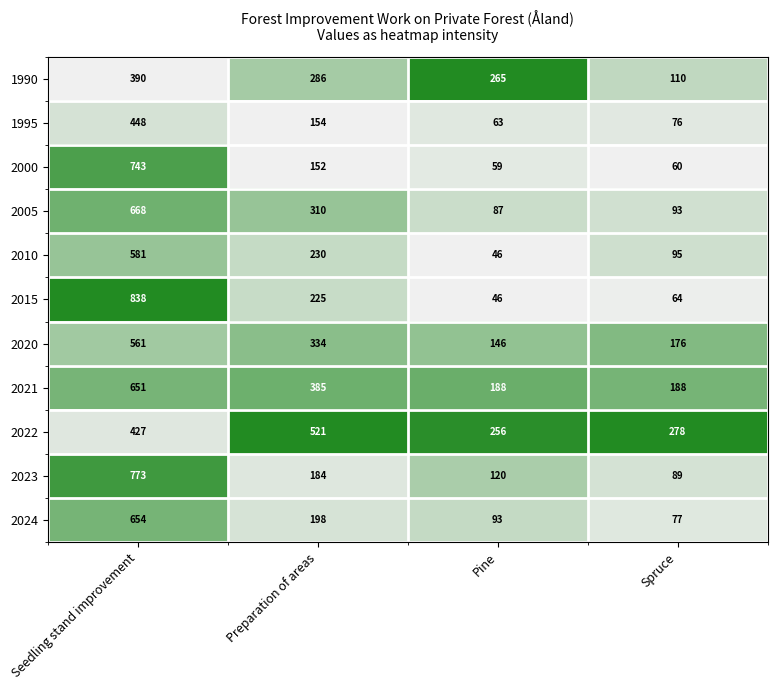

What is the sum of all 2024 values?

1022